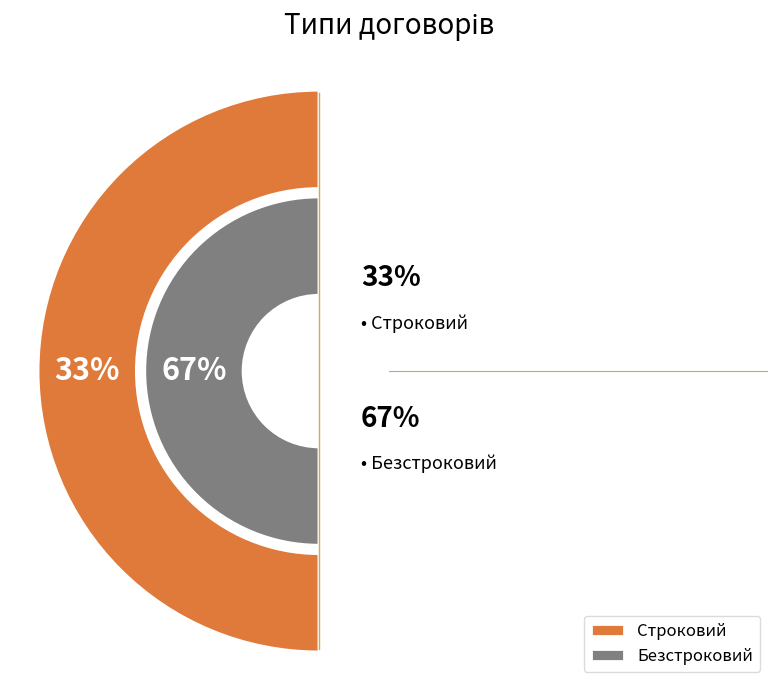

Is Строковий the majority of the pie?

No